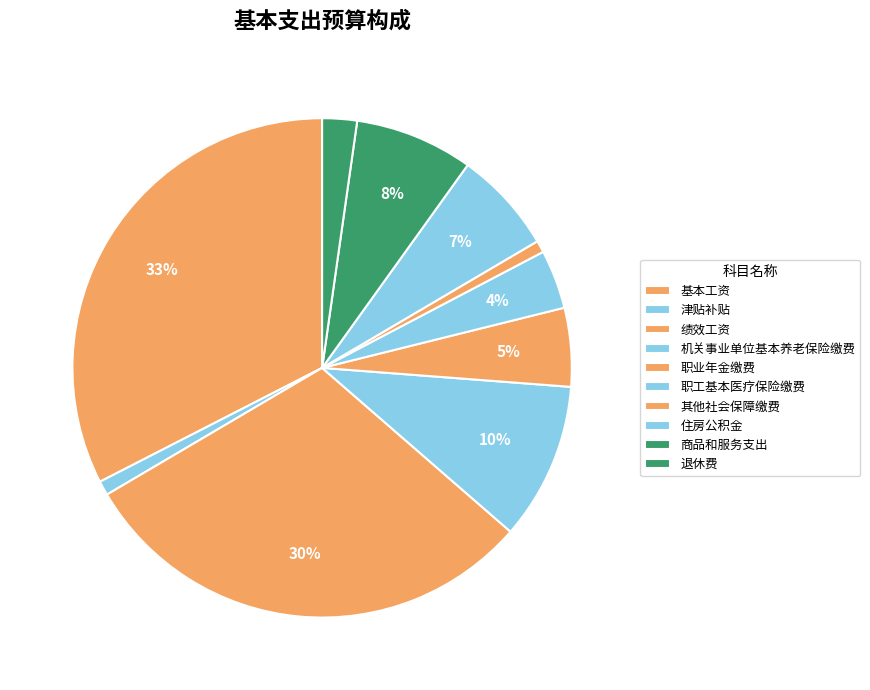

How many slices are in this pie chart?

10